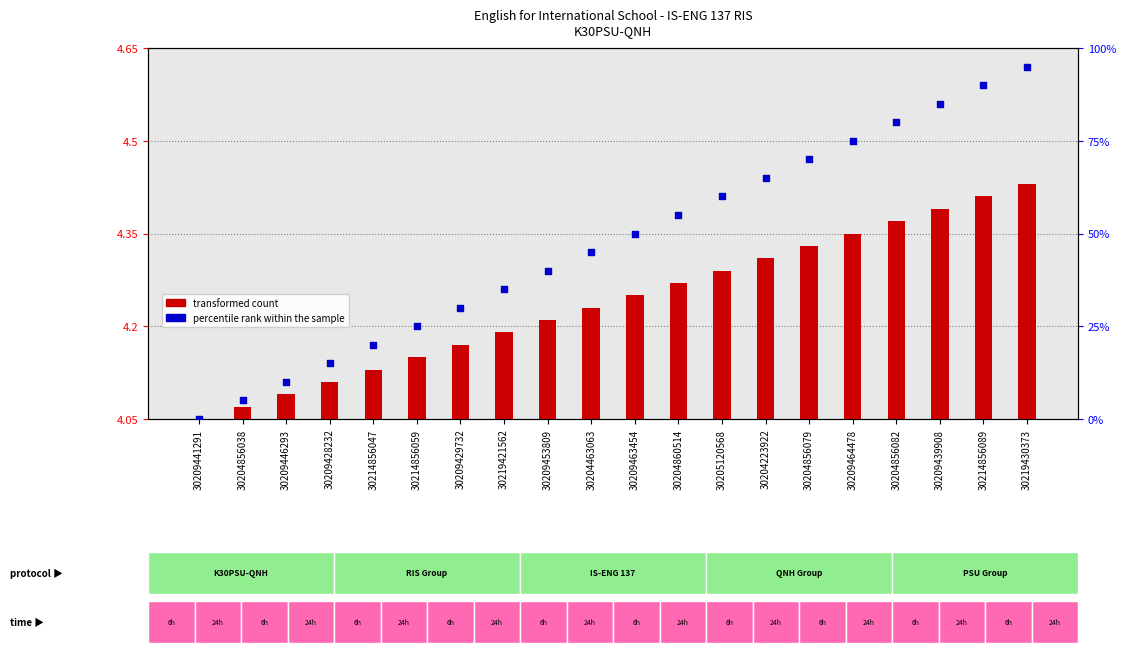

What are all the series names shown in the legend?

transformed count, percentile rank within the sample